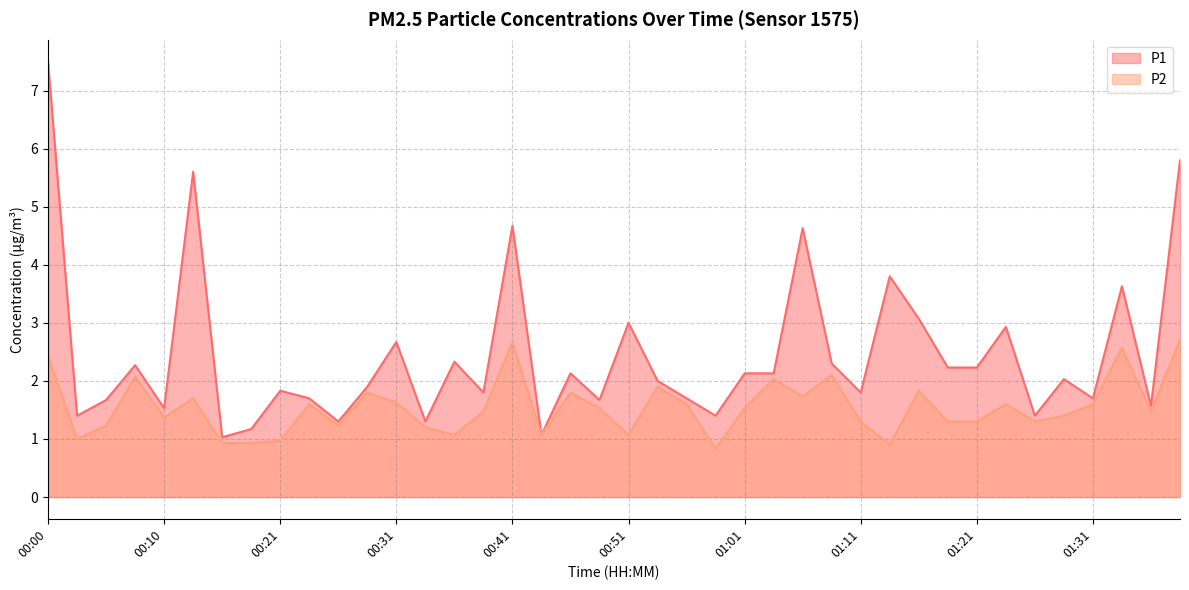

At which category does P1 reach its first local peak?

00:08